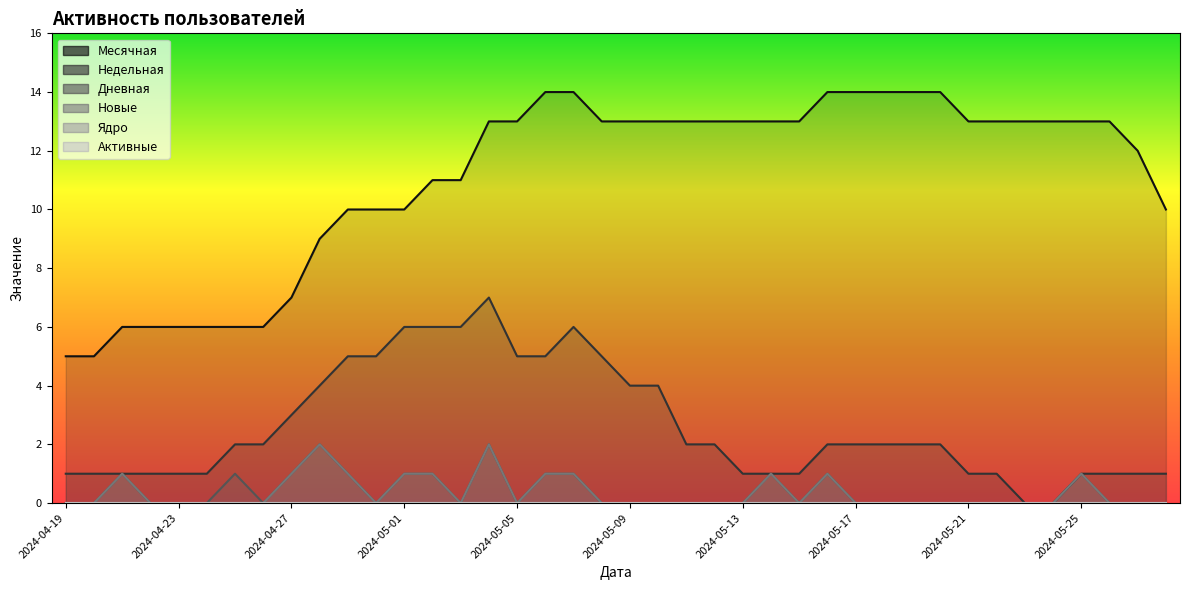

True or false: Активные and Дневная cross at least once.

False